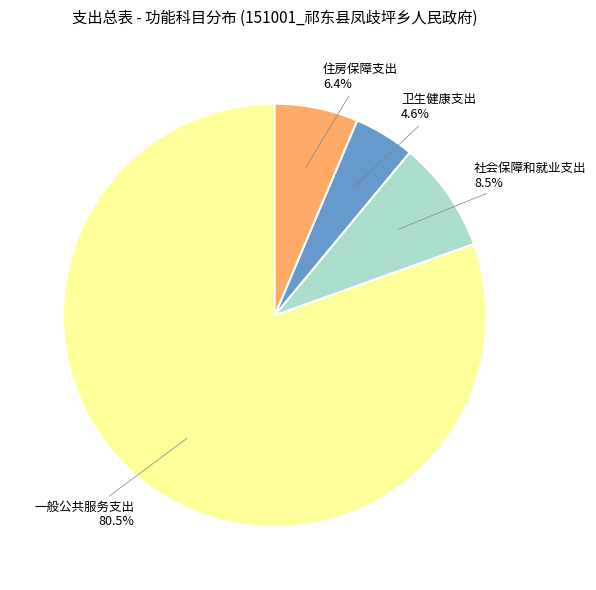

What is the smallest slice in the pie chart?

卫生健康支出